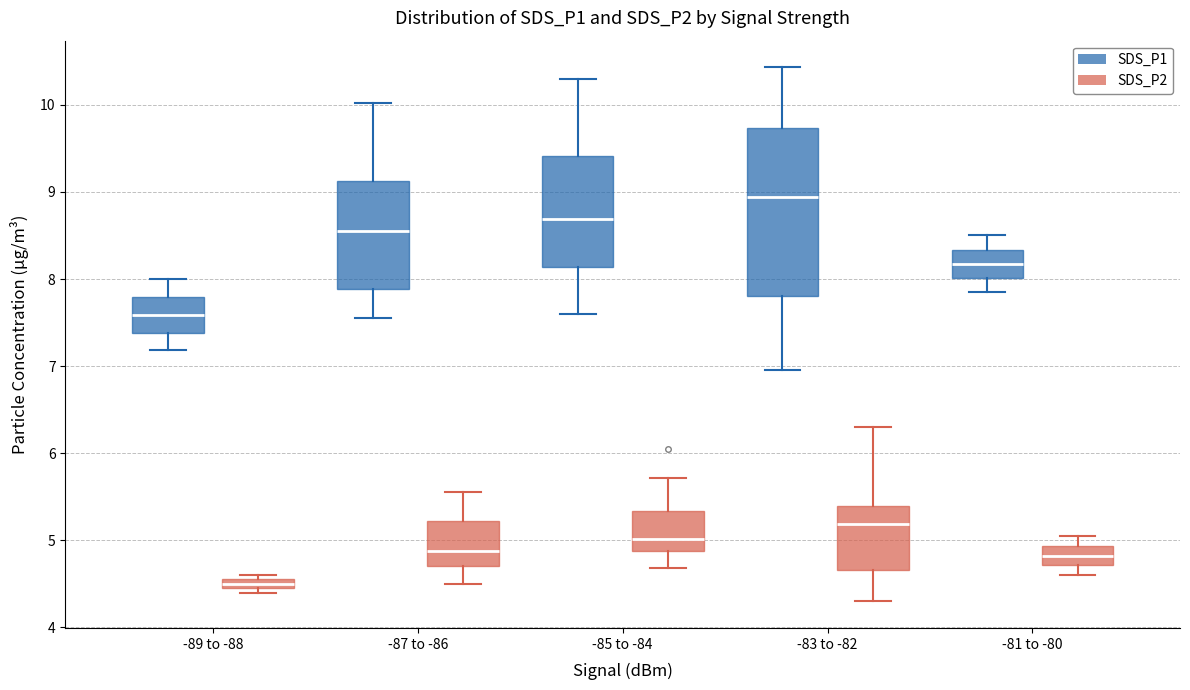

Which box's median line is the highest?

-83 to -82 (SDS_P1)